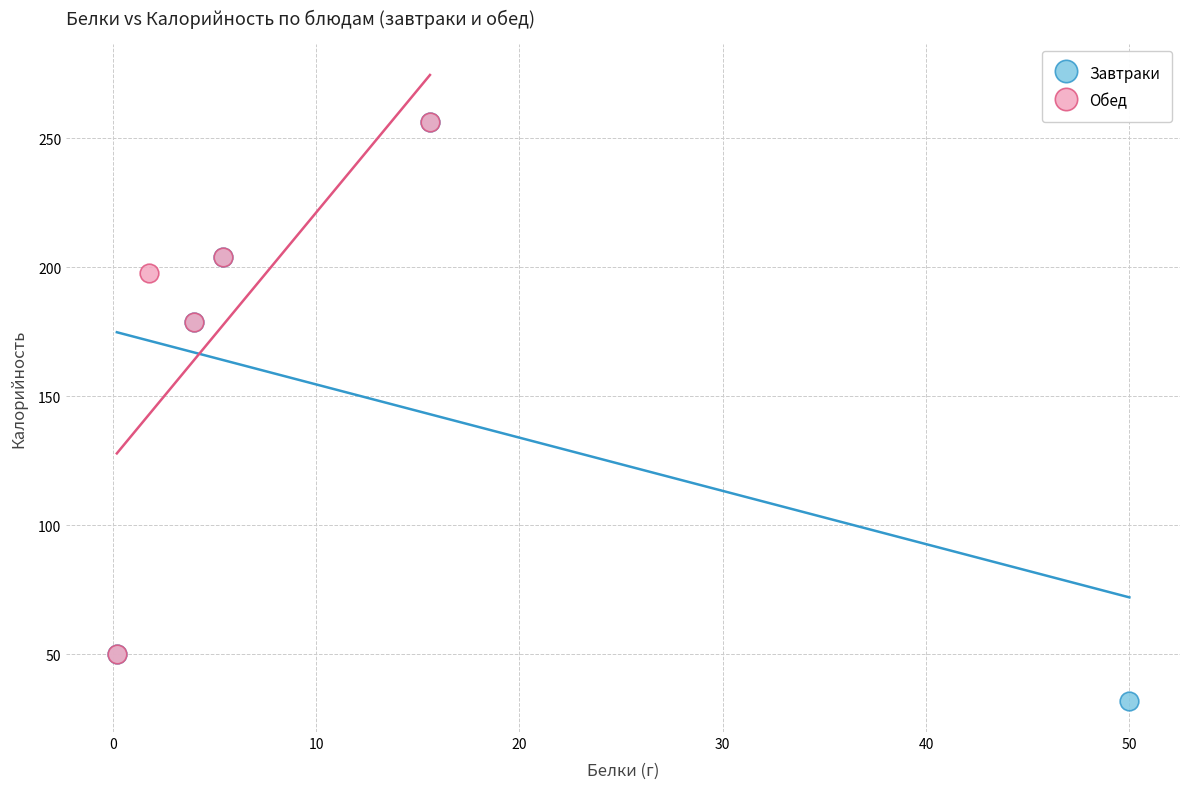

Which series has the largest Y range (max minus min)?

Завтраки